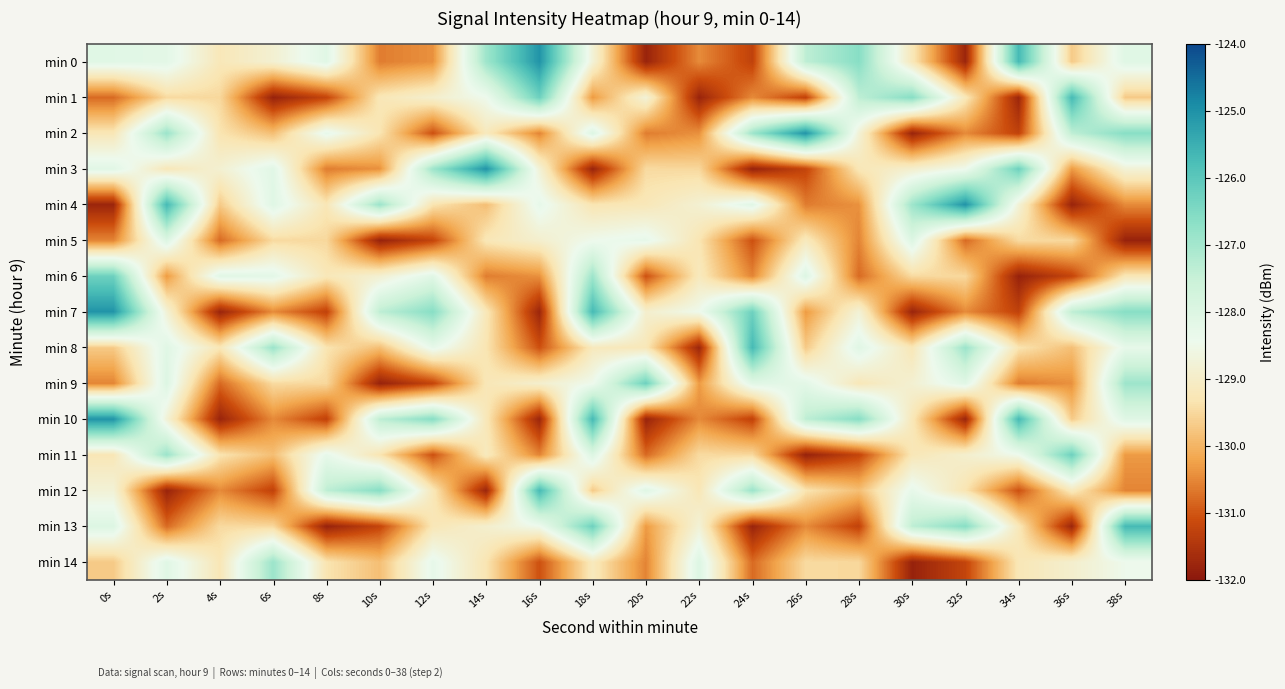

At which category is the sum across all series the highest?

18s